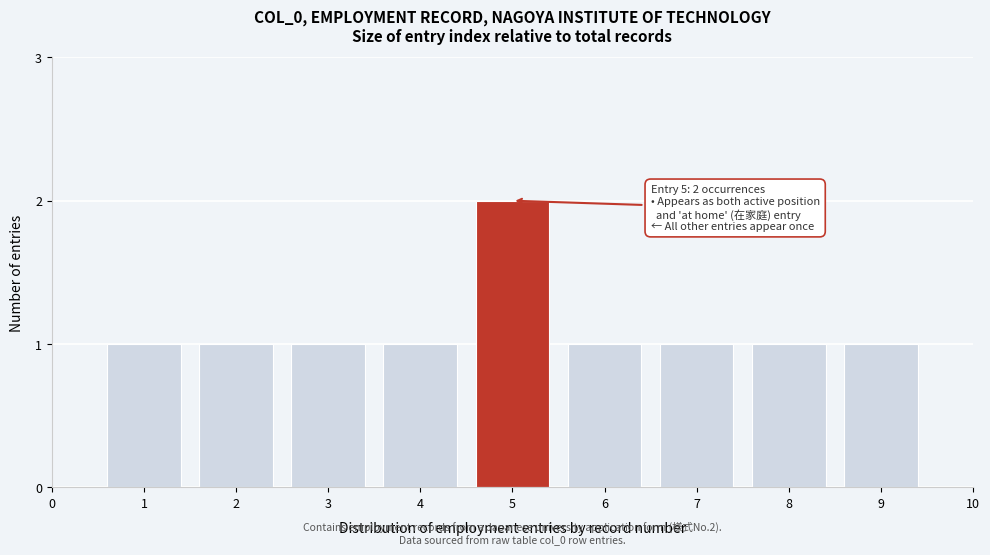

Reading left to right, extract all data points from this chart.

1=1	2=1	3=1	4=1	5=2	6=1	7=1	8=1	9=1